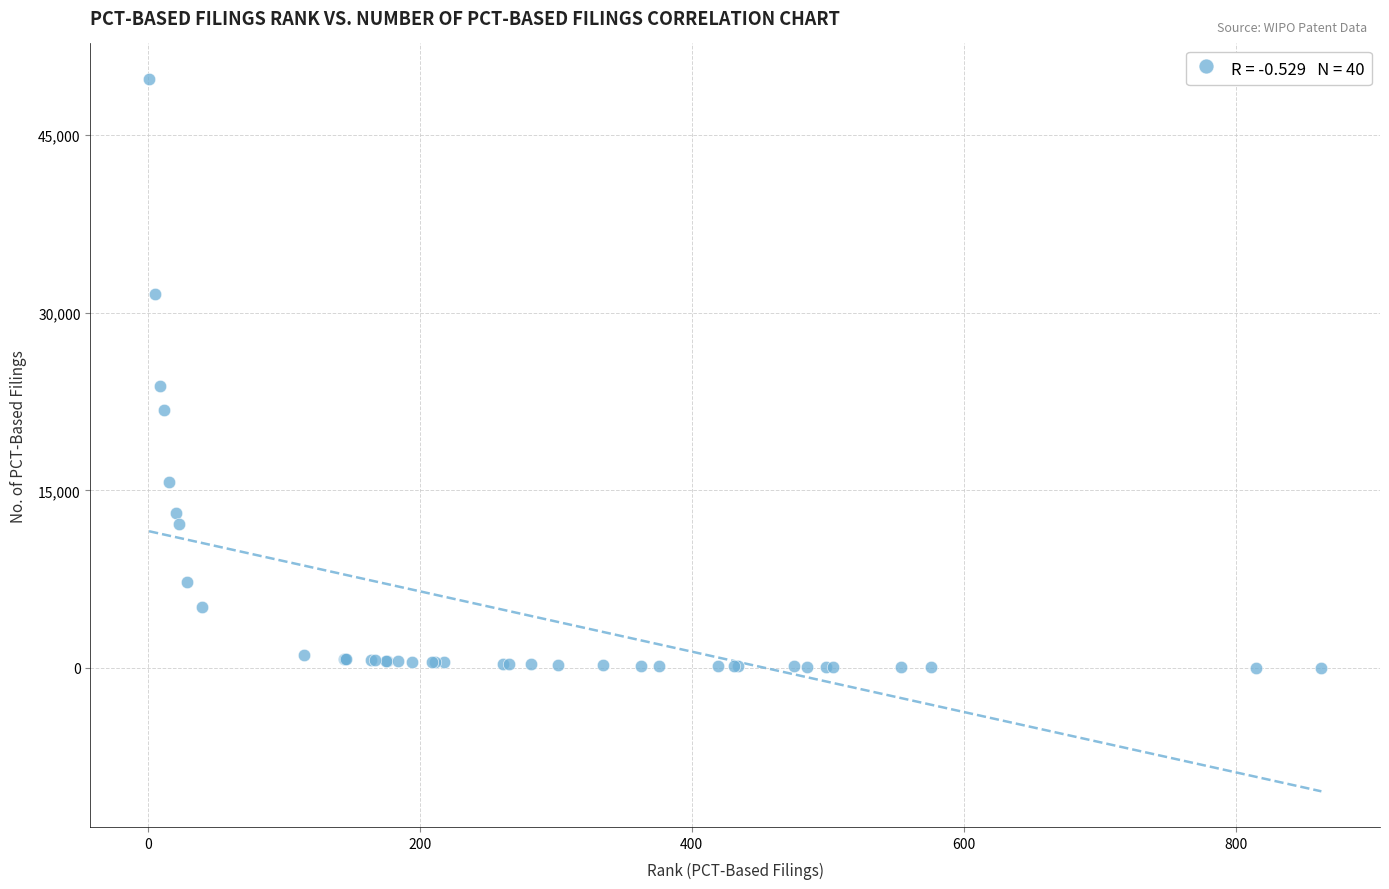

What Y value in the scatter plot is closest to 24880?

23852